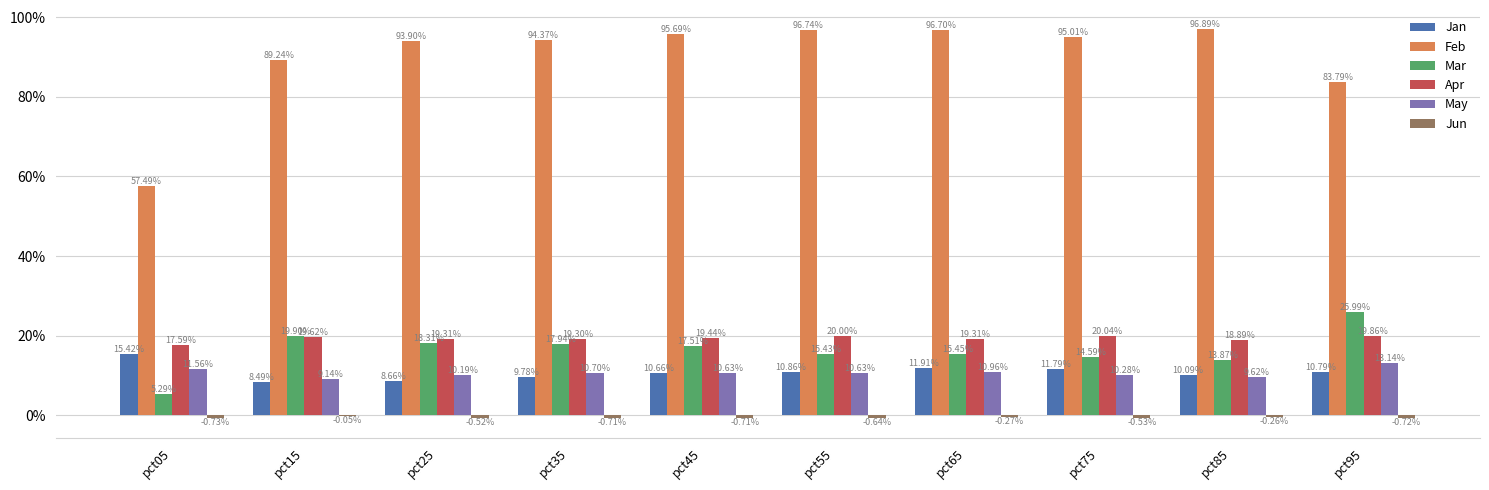

Are the bars grouped side by side (vs. stacked)?

Yes